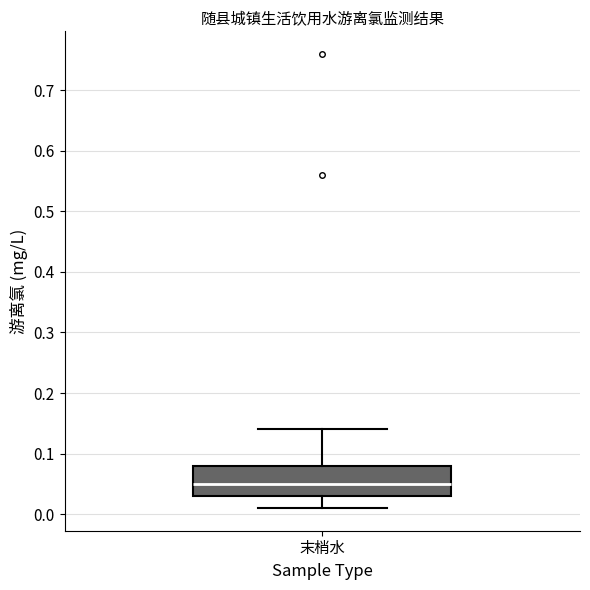

Read this box plot against the y-axis: the position of the median line, the range covered by the box, and the ends of both whiskers. The values are not printed on the chart, so give them approximately, as read against the axis.

median 0.05, box 0.03 to 0.08, whiskers 0.01 to 0.14